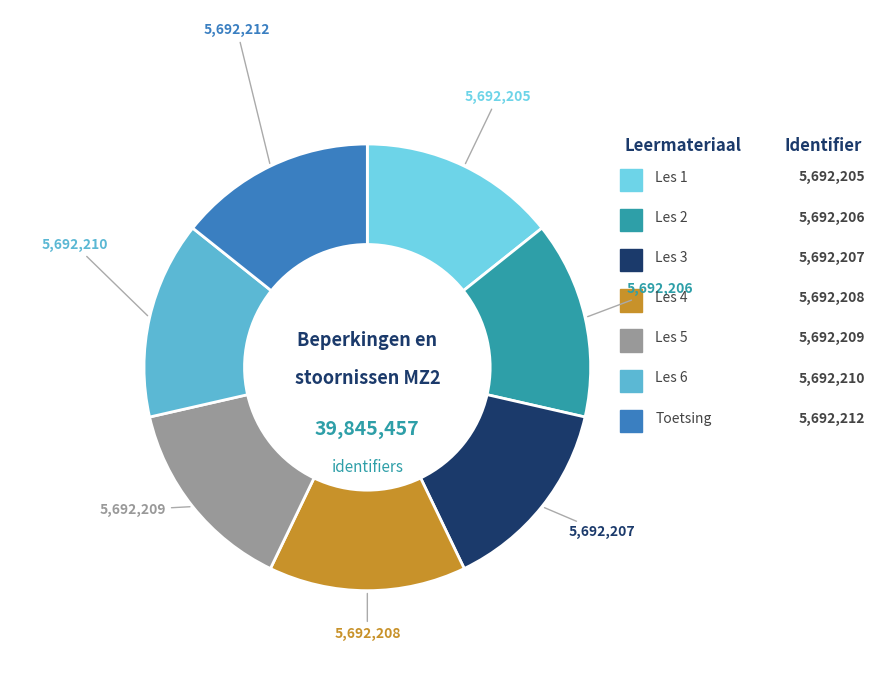

What is the change in value from Les 1 to Toetsing?

+7